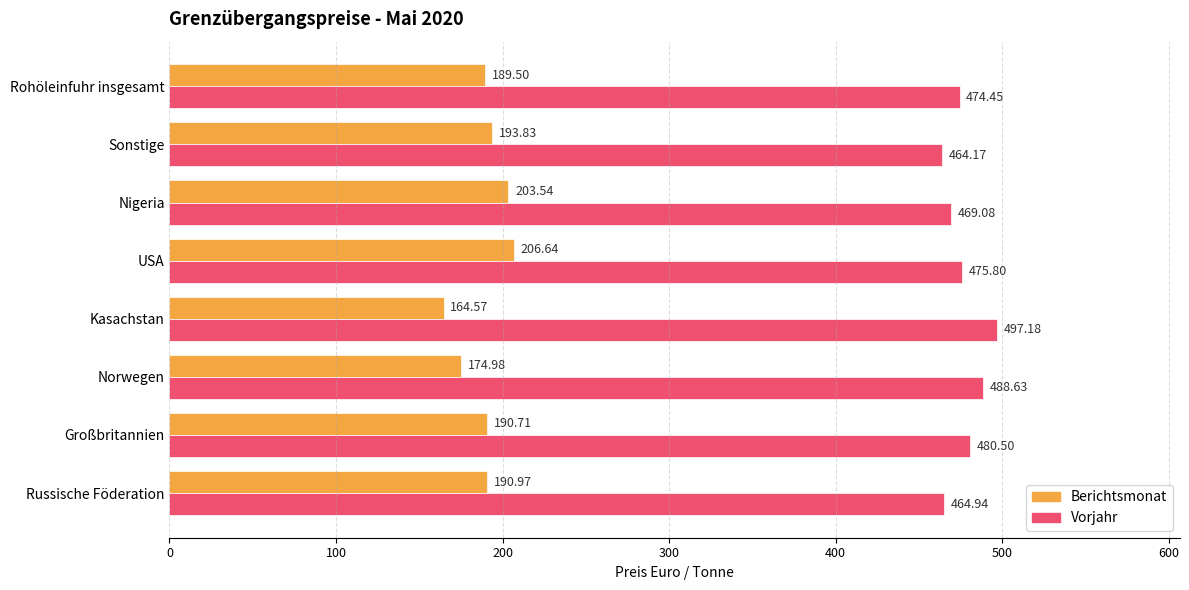

What is the smallest value displayed?

164.6